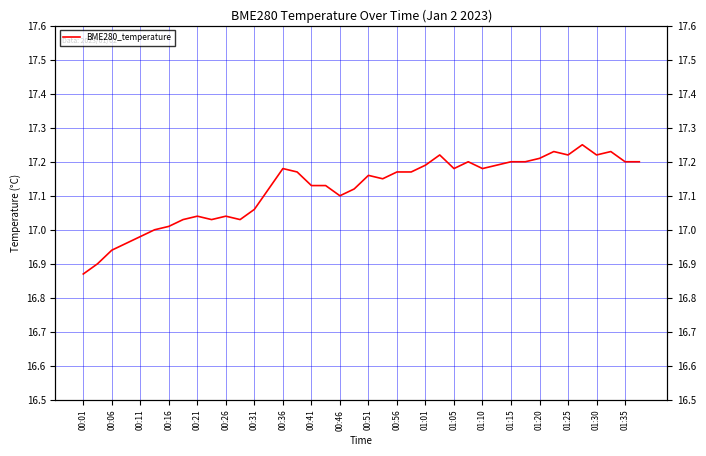

True or false: BME280_temperature and SDS_P1 cross at least once.

False